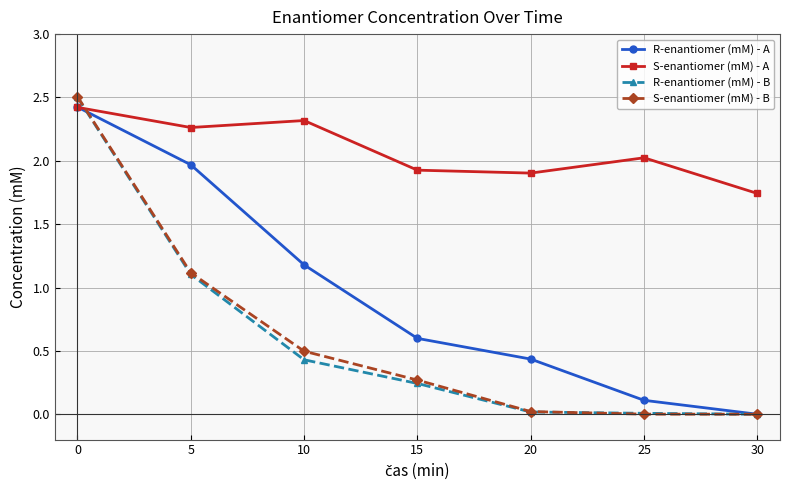

How many values in R-enantiomer (mM) - A are above zero?

6